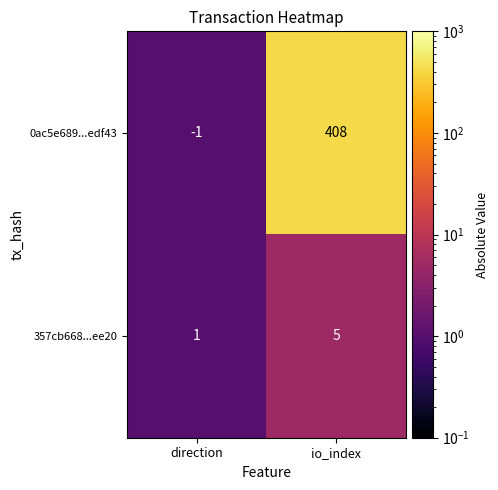

Which category has the highest value across all series?

io_index